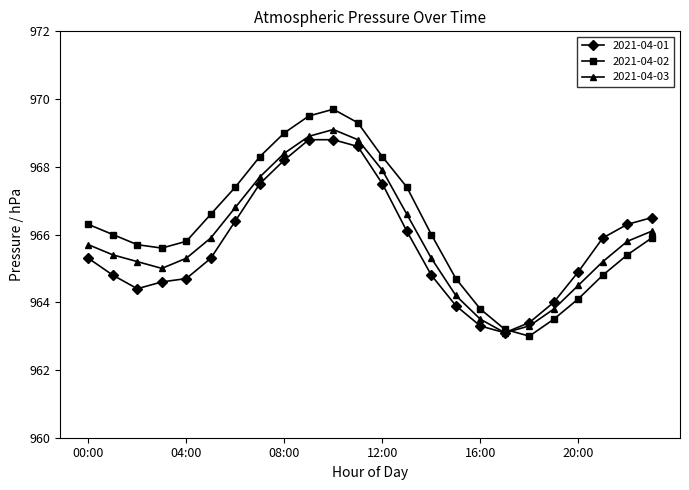

What is the value of the 2021-04-02 point at the 16th from the left?

964.7